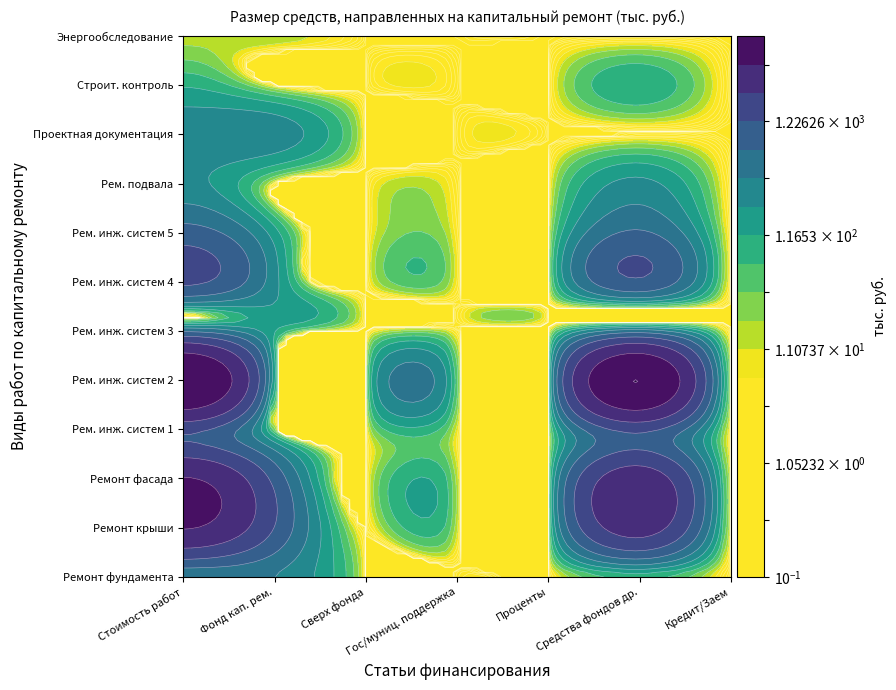

How many positive values does the Рем. инж. систем 5 series have?

3